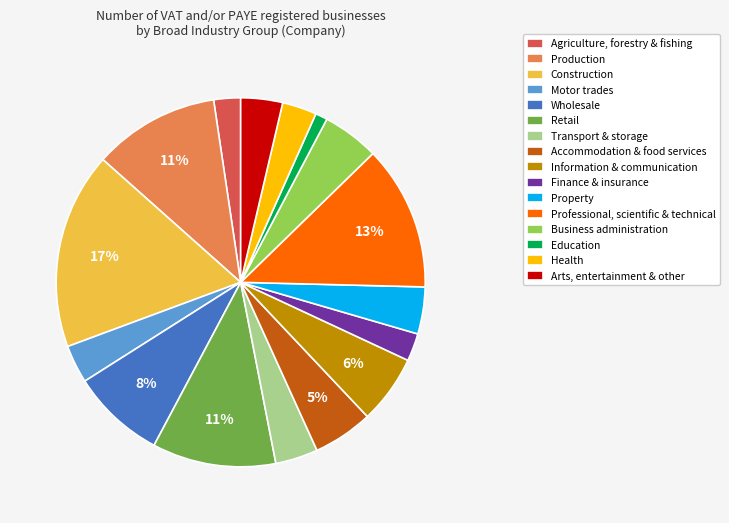

To the nearest percent, what is the combined percentage of Business administration and Production?

16%